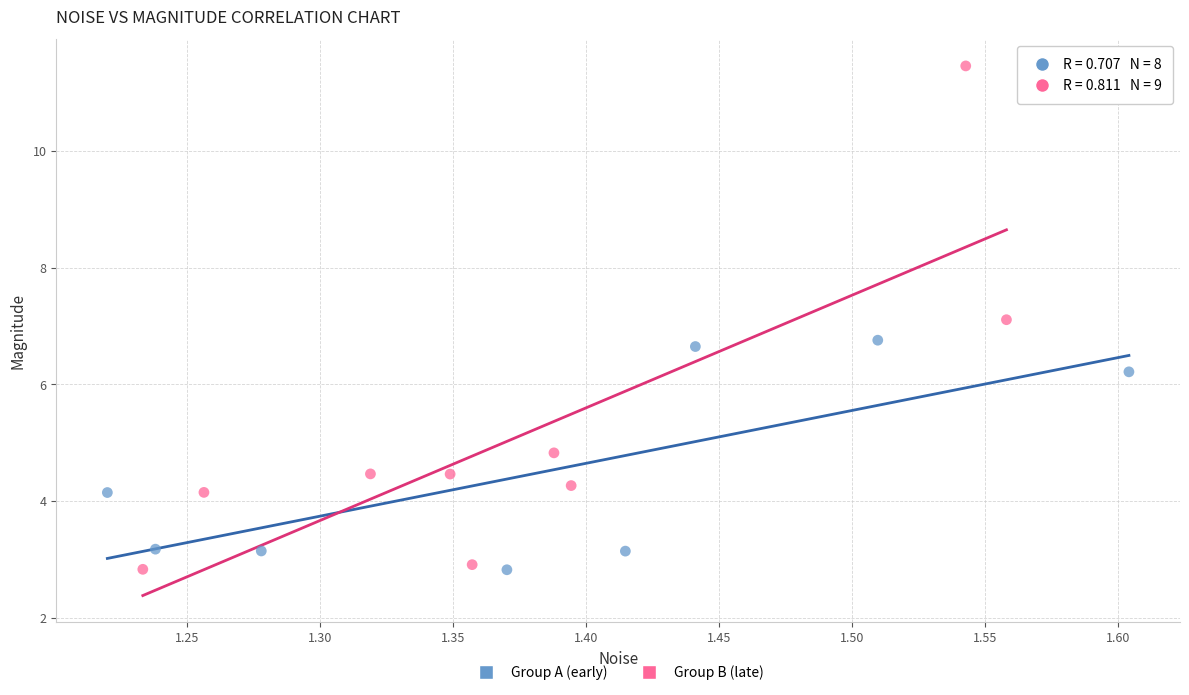

Which series has the widest spread of Y values?

Group B (late)